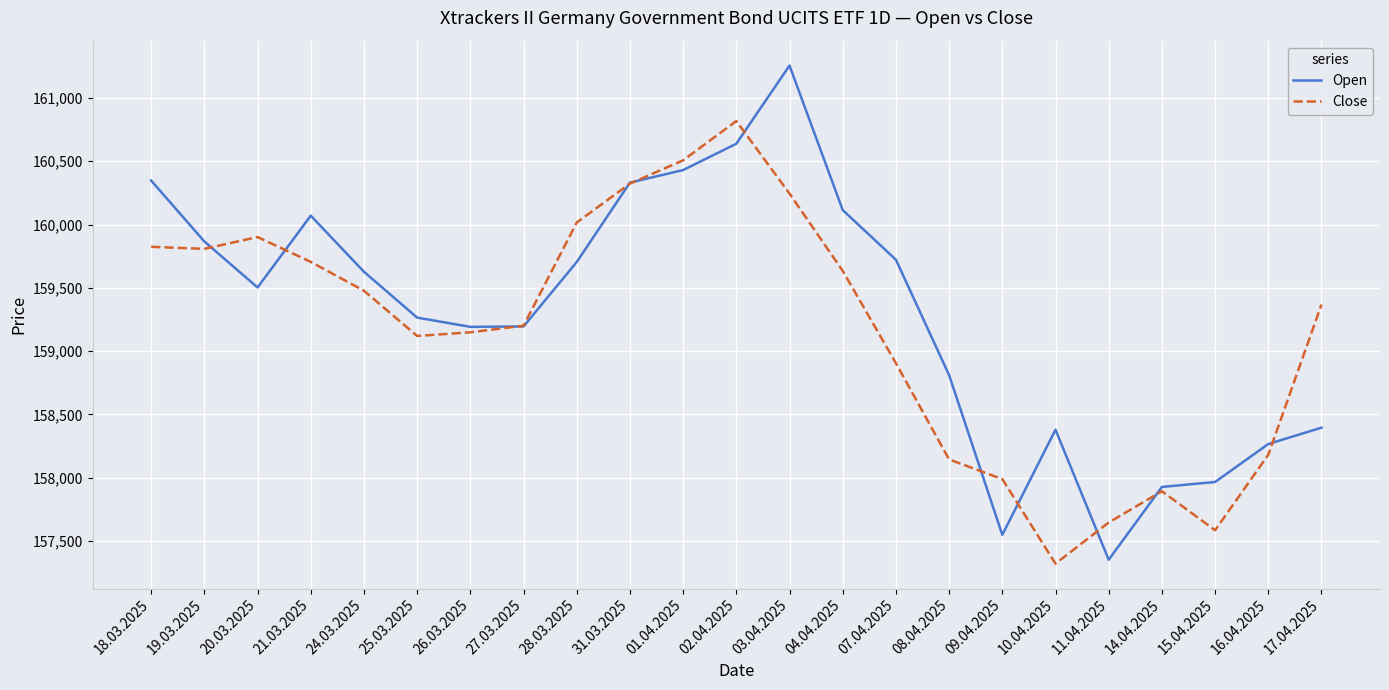

Rank the series by their maximum value, from lowest to highest.

Close, Open